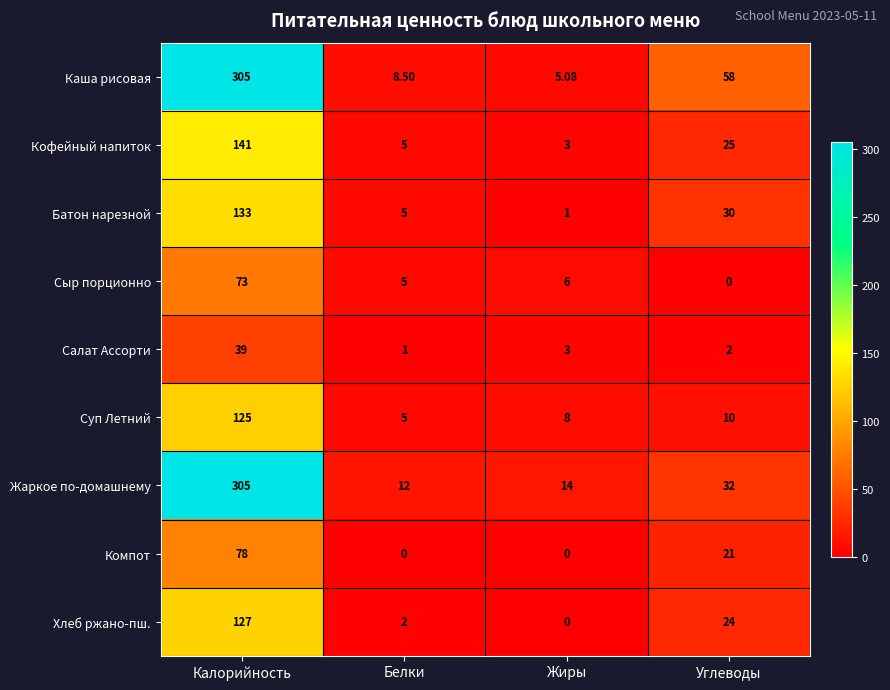

Which series has the largest total across all categories?

Каша рисовая